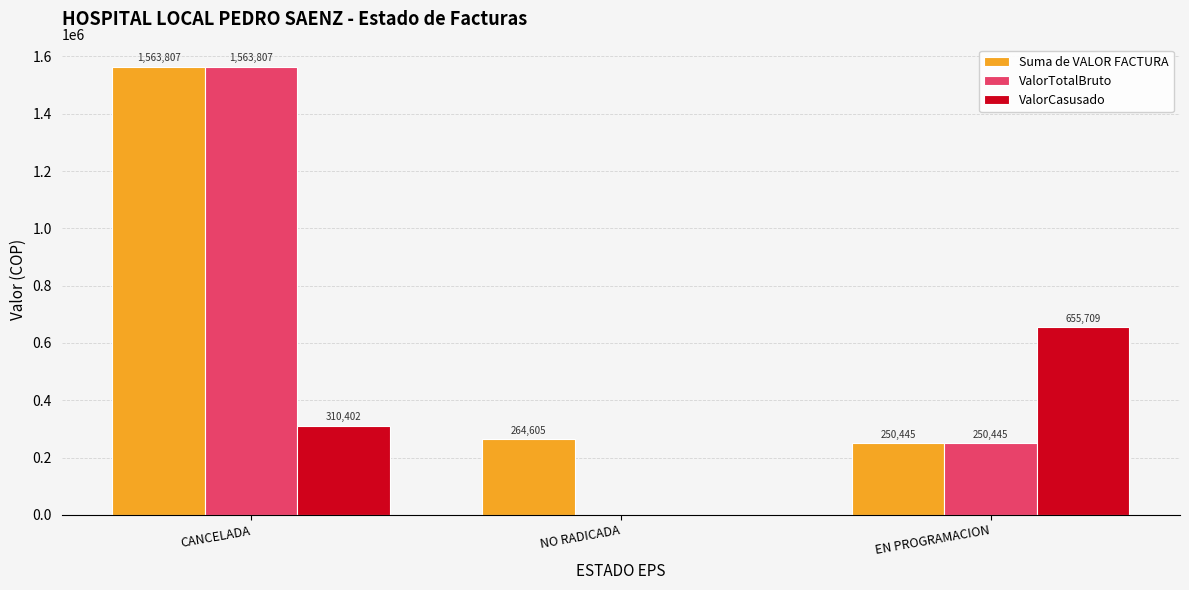

How many ValorCasusado values are between 0 and 655709?

3